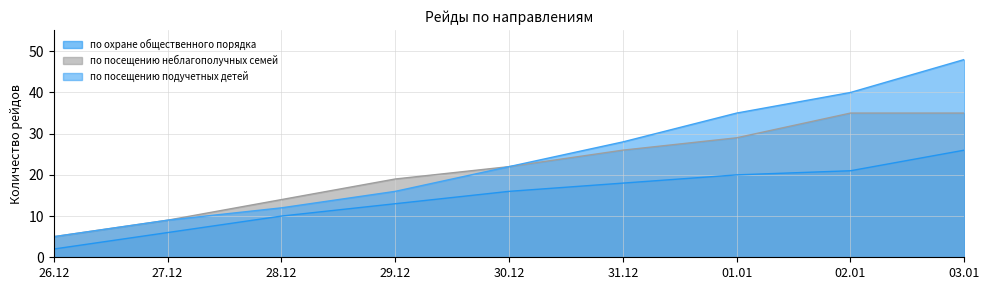

What is the value of the по посещению неблагополучных семей point at the 3rd from the left?

14